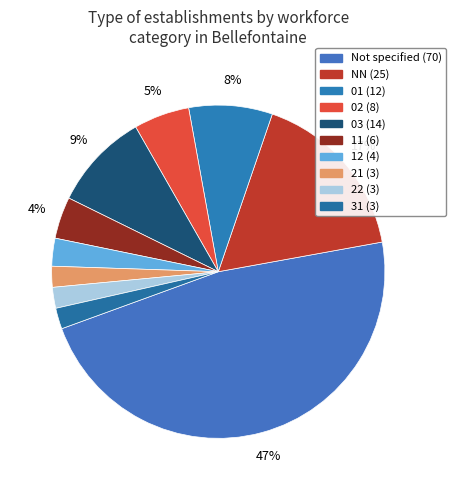

How many segments does this pie chart have?

10